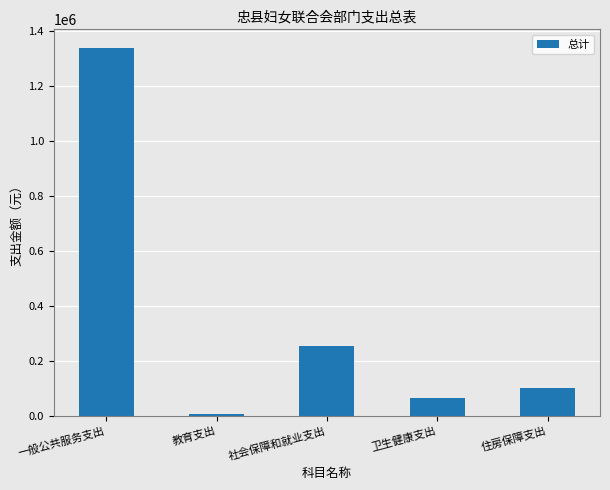

What is the sum of the values at 社会保障和就业支出 and 住房保障支出?

354917